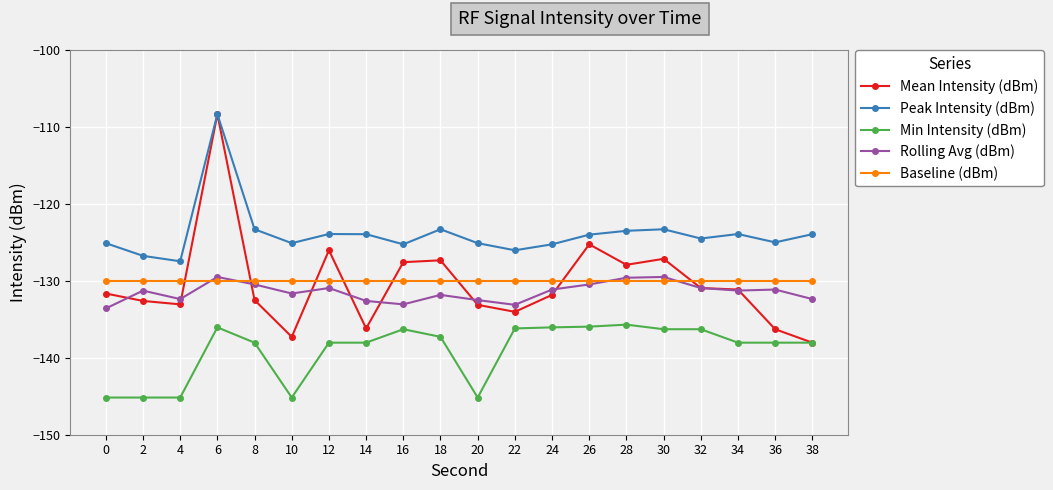

Between 20 and 30, which series saw the biggest shift?

Min Intensity (dBm)